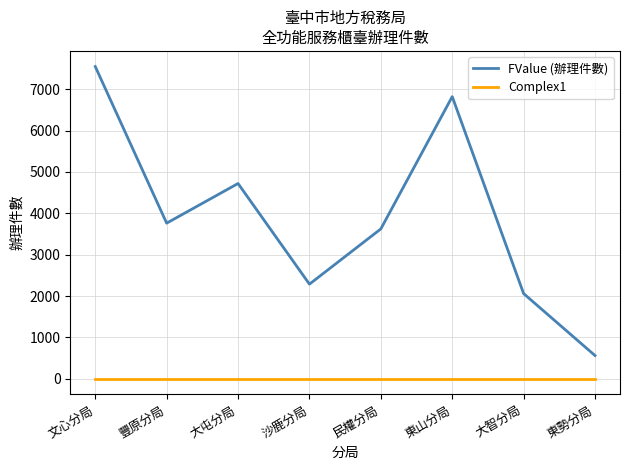

At how many categories does at least one series exceed 2326?

5